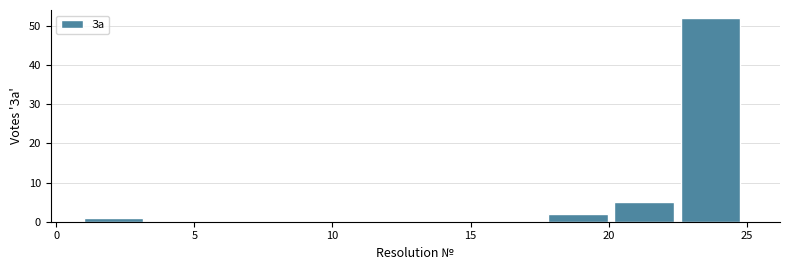

How tall is the bar that spans 20.2 to 22.6 on the x-axis? Neither the bar edges nor the heights are printed on the chart, so give them approximately, as read against the axes.

5